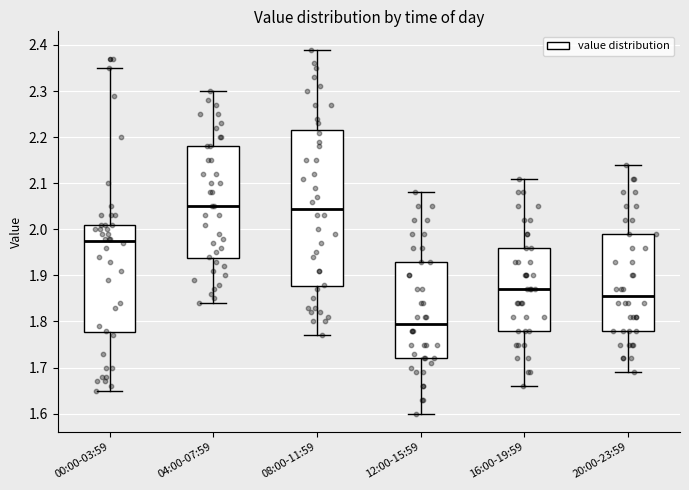

Which box is the tallest, from its lower edge to its upper edge?

08:00-11:59